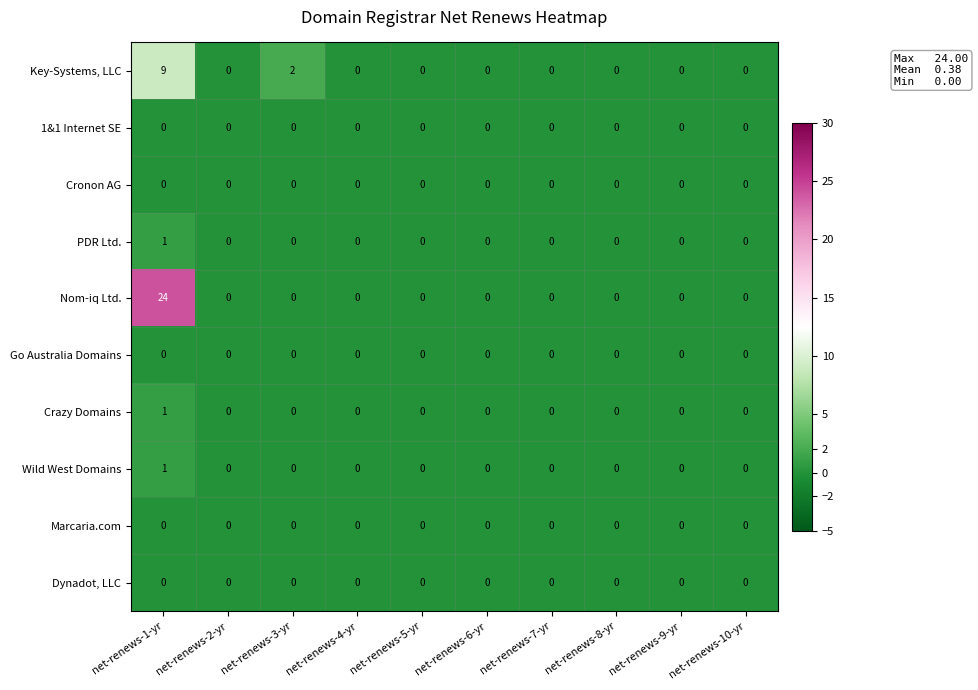

What is the sum of all Nom-iq Ltd. values?

24